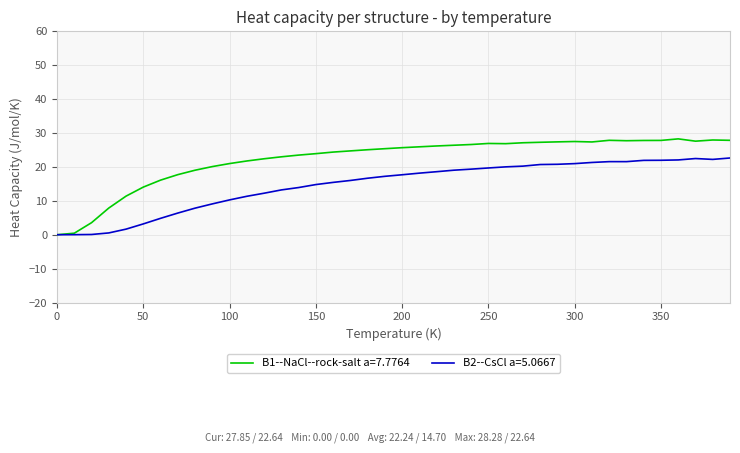

What is the greatest value displayed?

28.3